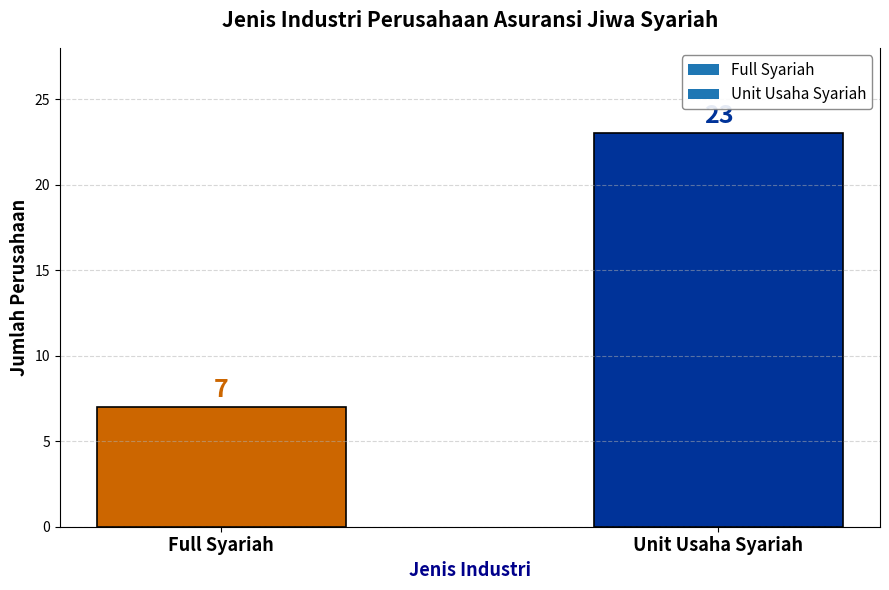

Approximately how many times larger is the value at Full Syariah compared to Unit Usaha Syariah?

0.3